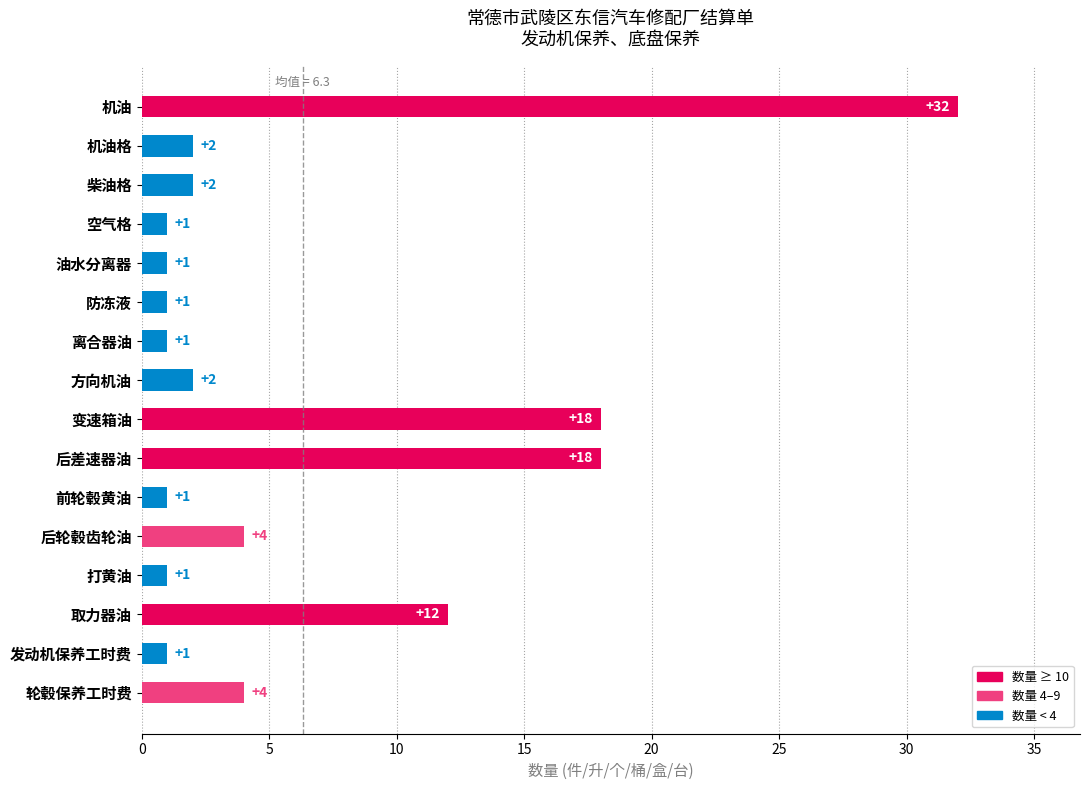

Read the value at 机油, to the nearest 5.

30